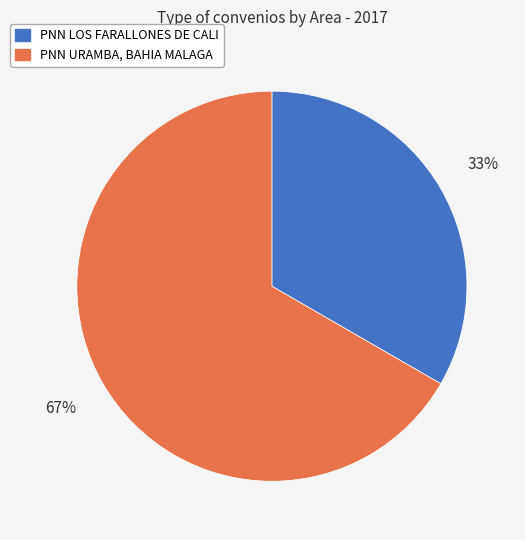

Rank the categories by value from highest to lowest.

PNN URAMBA, BAHIA MALAGA, PNN LOS FARALLONES DE CALI